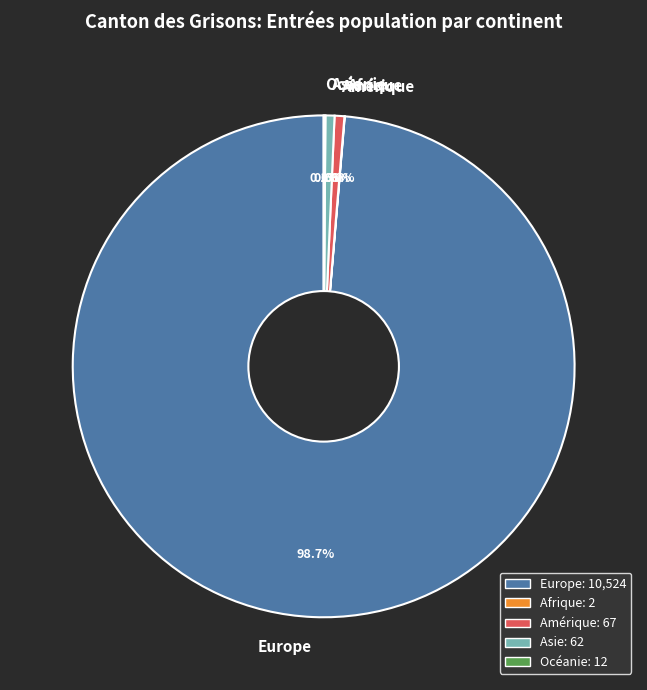

Is the sum of Europe and Asie greater than half?

Yes